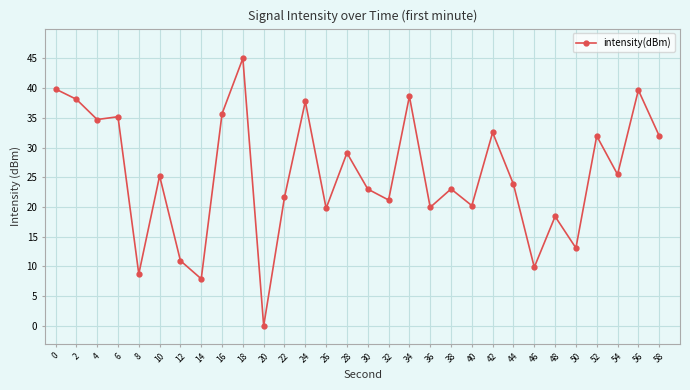

How many categories are shown in the chart?

30